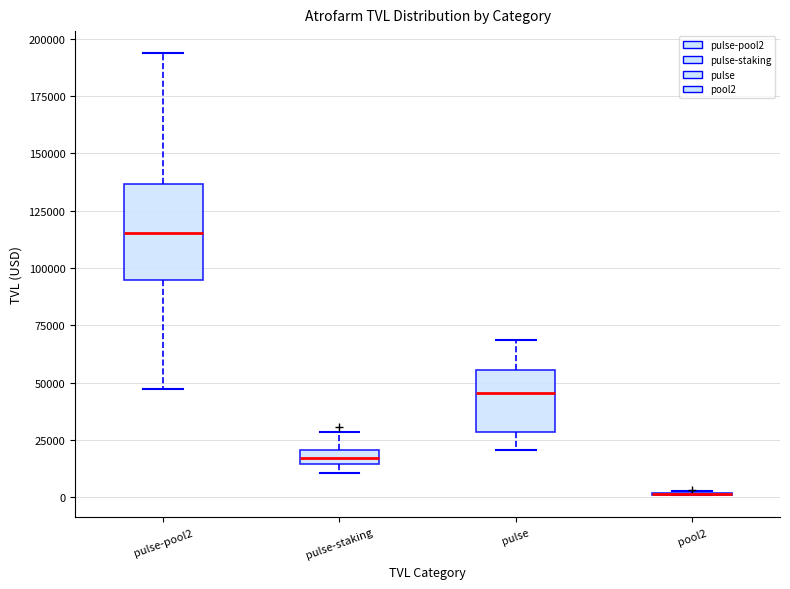

Which box is the tallest, from its lower edge to its upper edge?

pulse-pool2